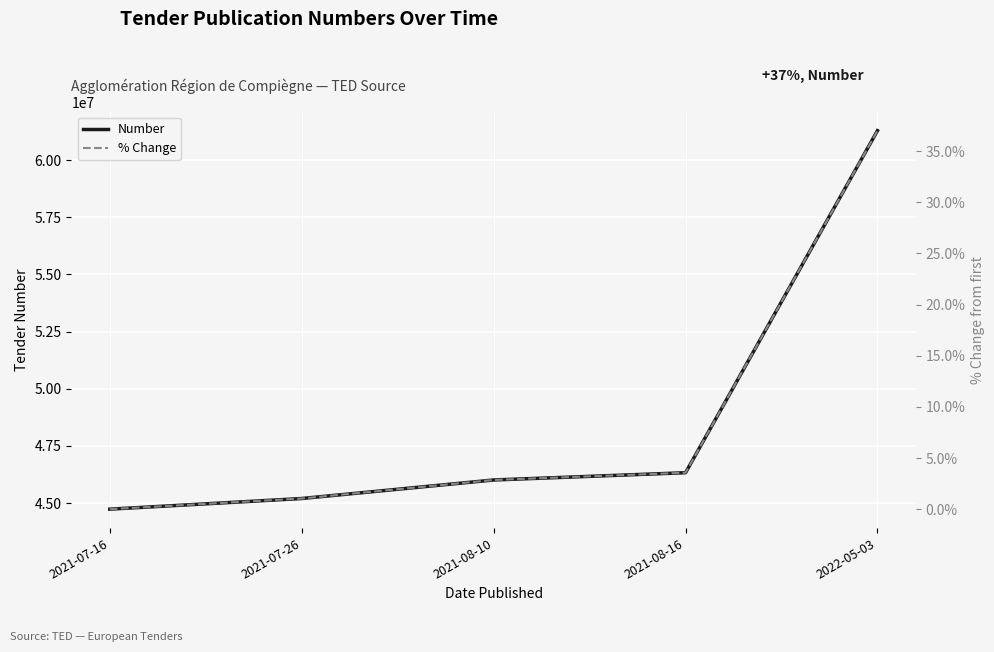

At which category is the sum across all series the highest?

2022-05-03